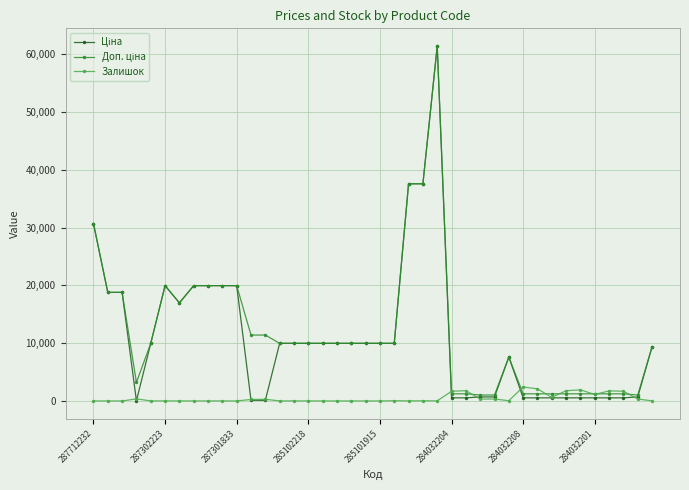

How many series are shown in this chart?

3